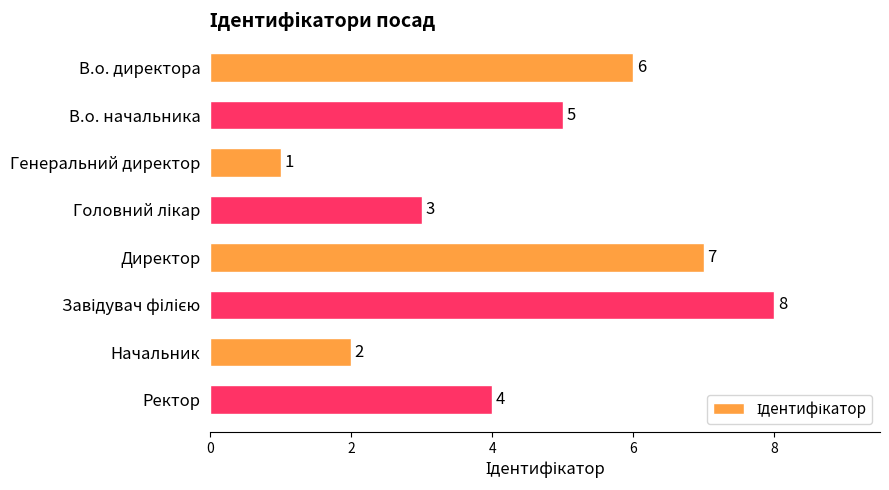

What is the sum of the values at Начальник and Ректор?

6